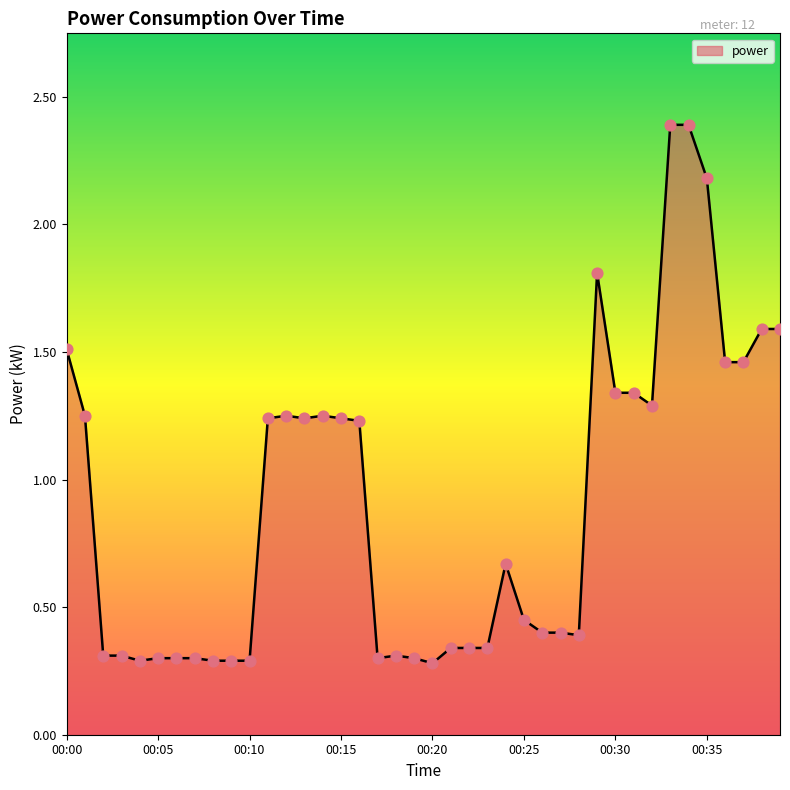

What is the difference between the maximum and minimum values?

2.1